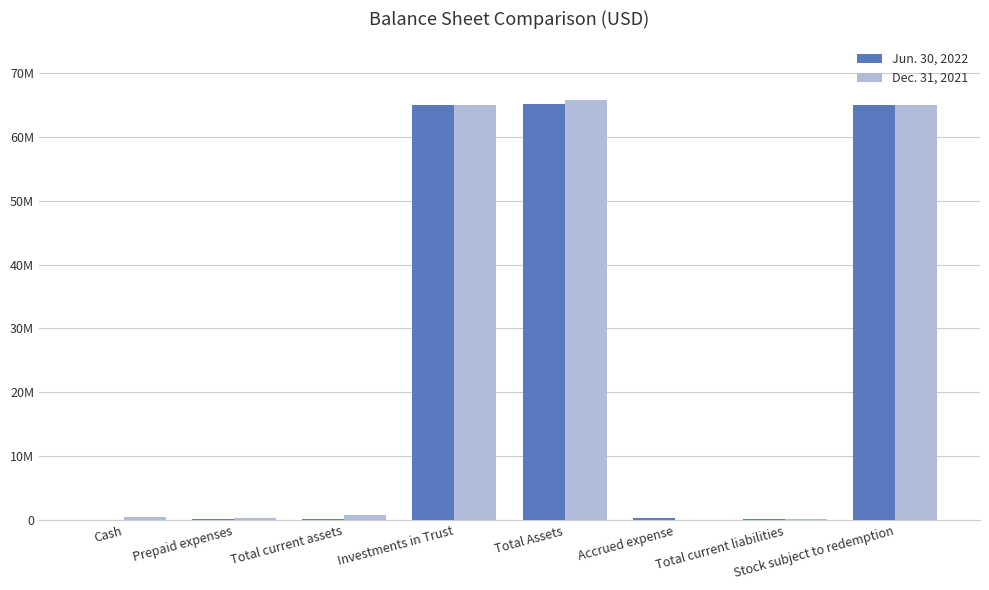

What is the value of the Dec. 31, 2021 bar at the 1st from the left?

526625